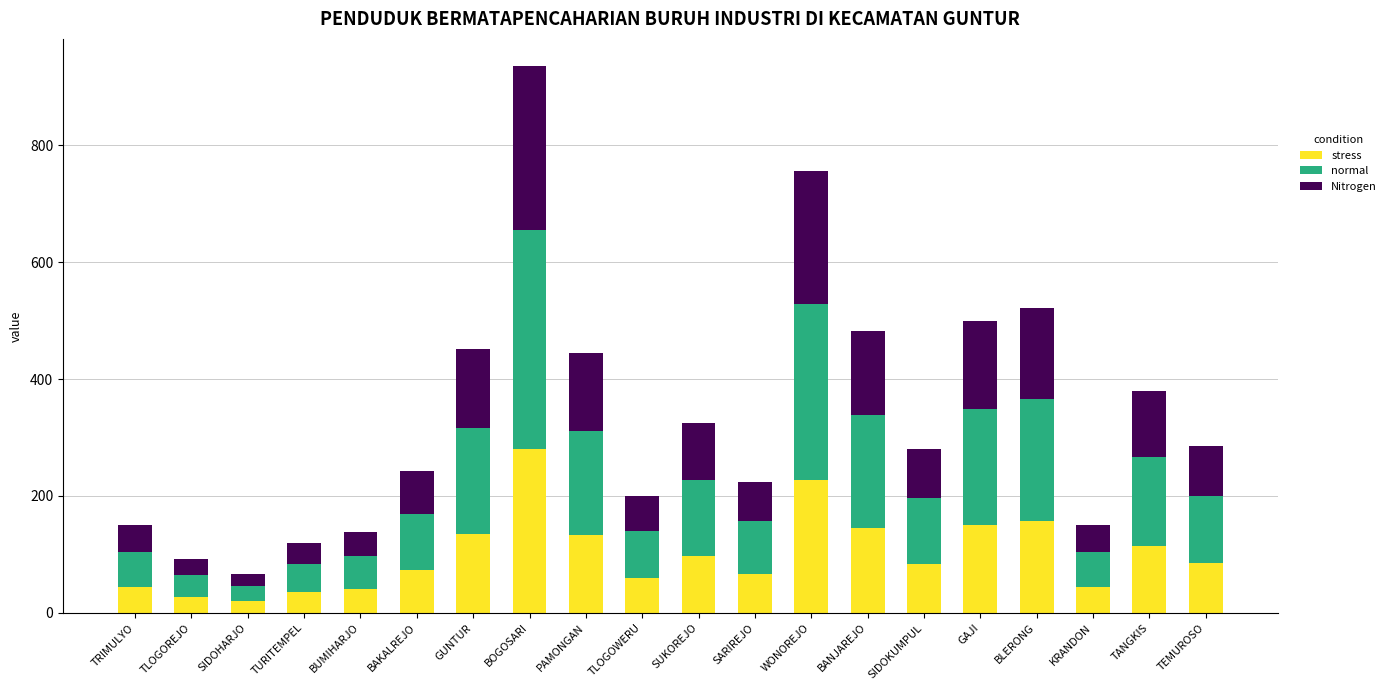

At which category is the sum across all series the highest?

BOGOSARI